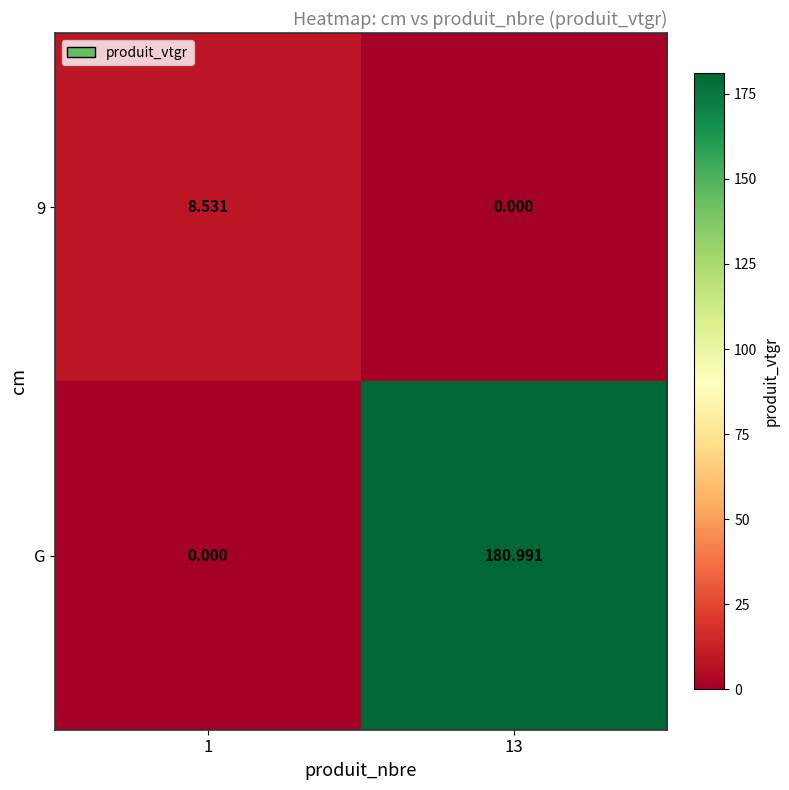

Which series has the largest total across all categories?

G